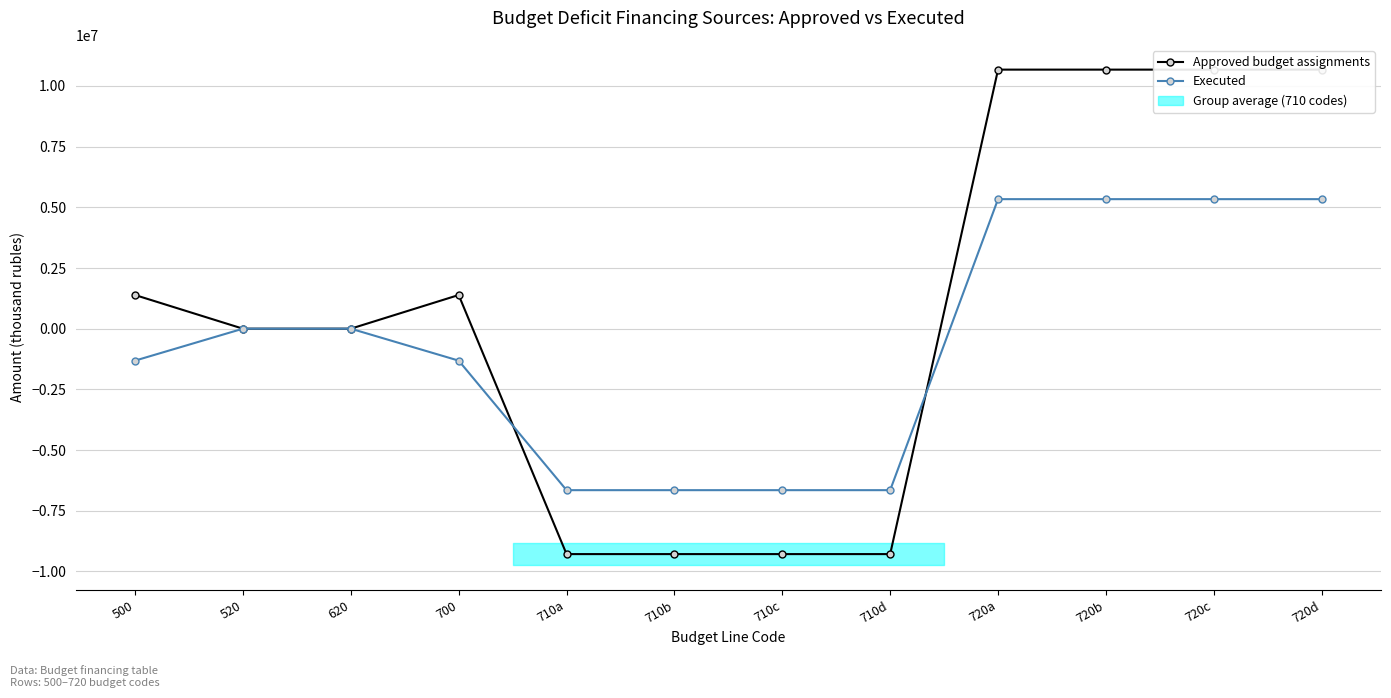

True or false: Approved budget assignments has a value of 742792.2 at 700.

False